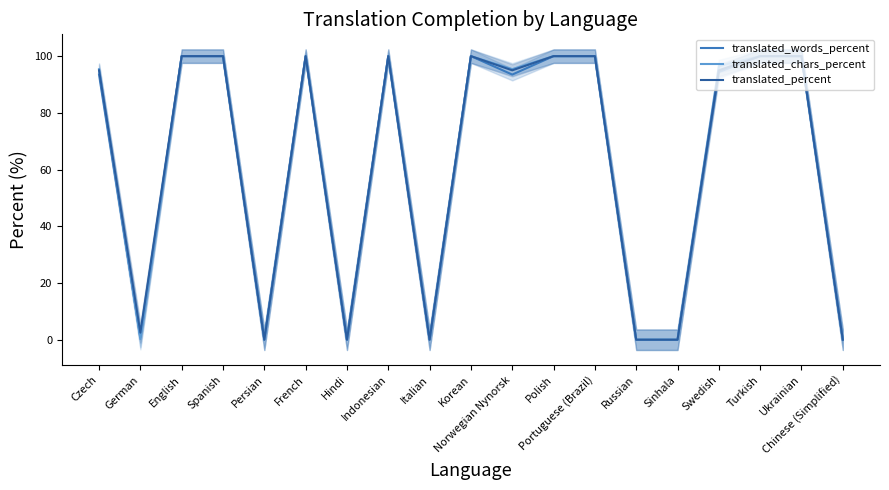

List the labels in order of translated_percent value, smallest first.

Persian, Hindi, Italian, Russian, Sinhala, Chinese (Simplified), German, Czech, Norwegian Nynorsk, Swedish, English, Spanish, French, Indonesian, Korean, Polish, Portuguese (Brazil), Turkish, Ukrainian